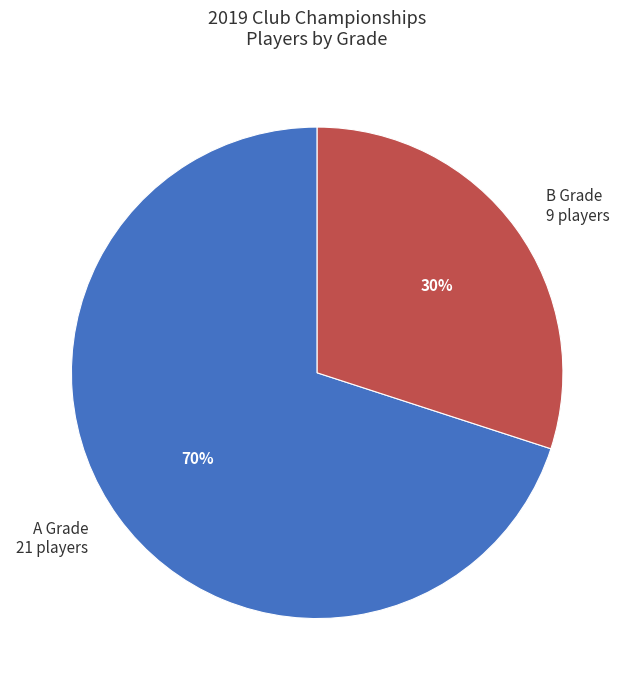

Which category has the smallest portion of the pie?

B Grade